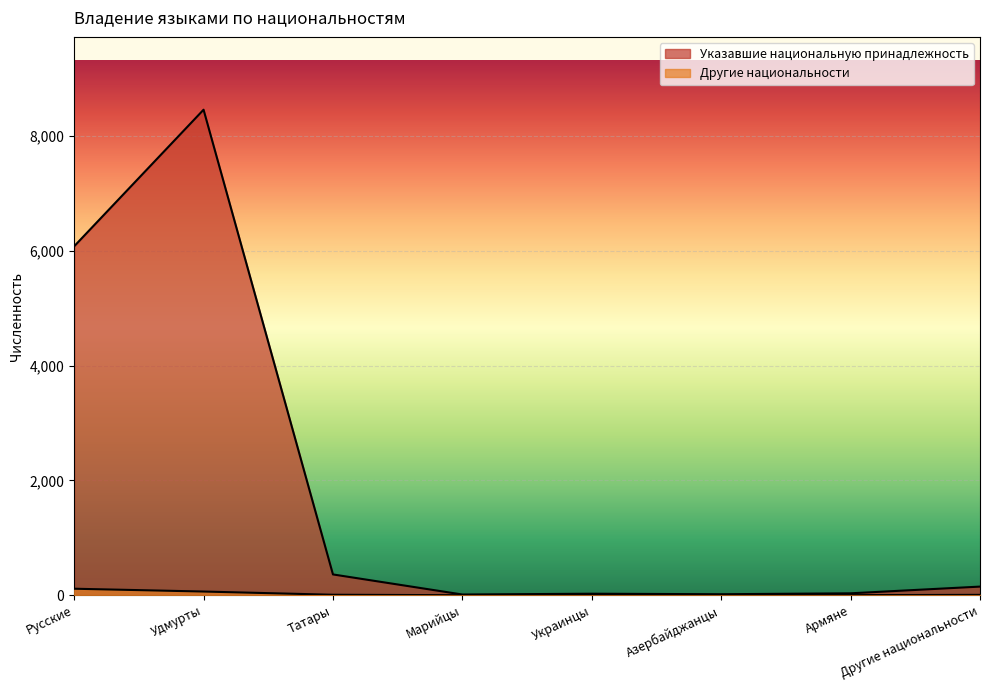

What is the total value across all series at Азербайджанцы?

17